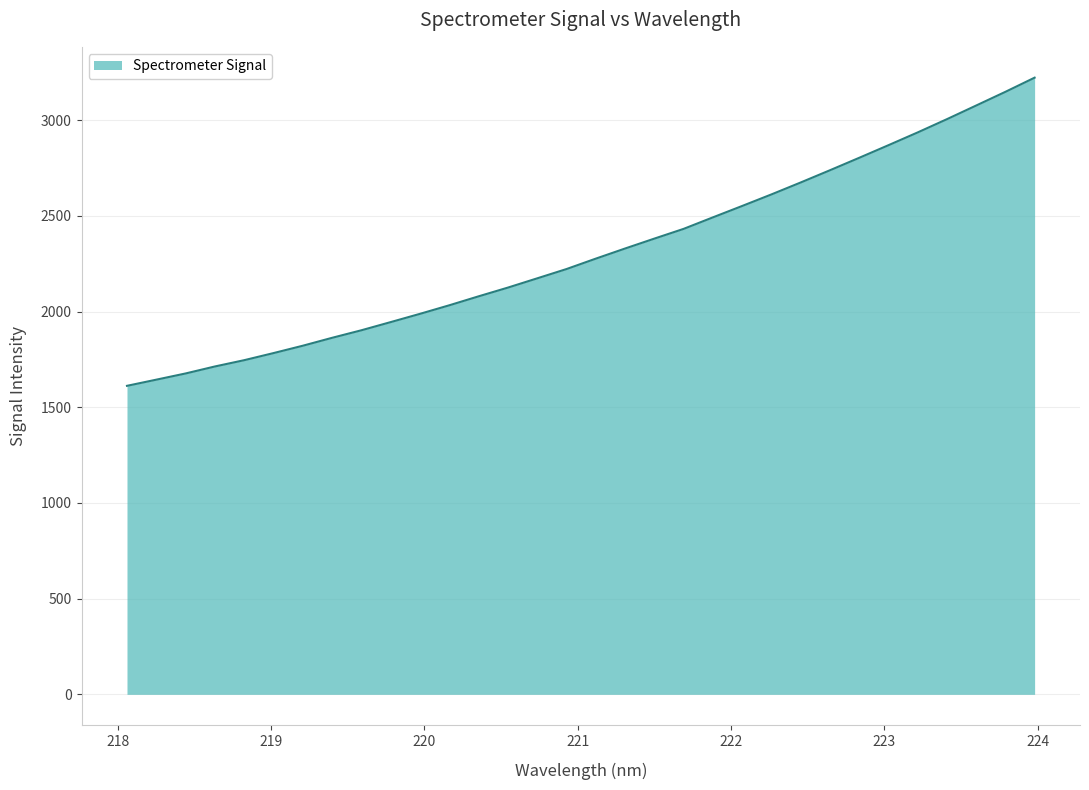

True or false: the data has more than 2 interior local peaks.

False